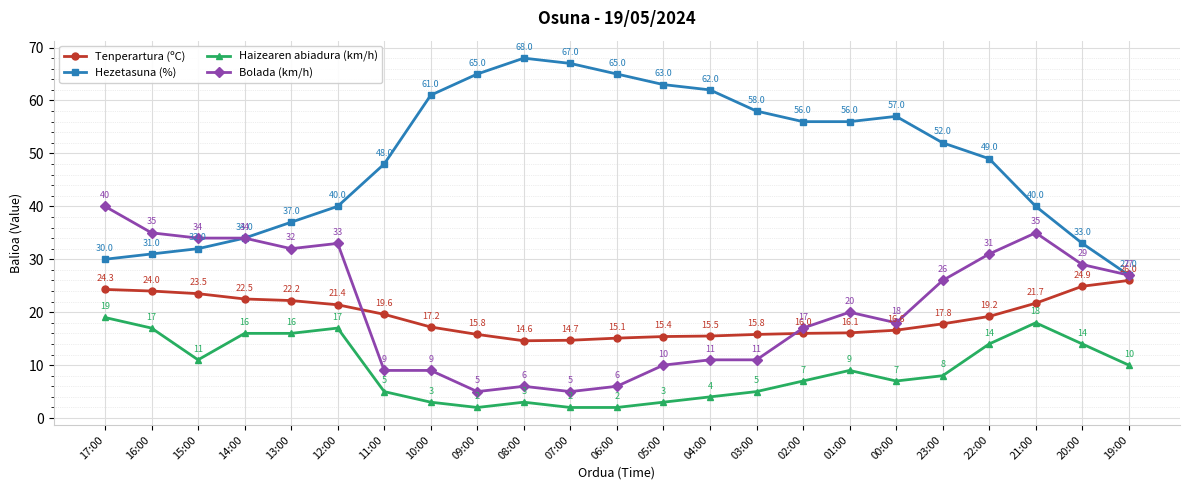

Reading left to right, extract all data points from this chart.

Tenperartura (ºC): 24.3	24.0	23.5	22.5	22.2	21.4	19.6	17.2	15.8	14.6	14.7	15.1	15.4	15.5	15.8	16.0	16.1	16.6	17.8	19.2	21.7	24.9	26.0
Hezetasuna (%): 30.0	31.0	32.0	34.0	37.0	40.0	48.0	61.0	65.0	68.0	67.0	65.0	63.0	62.0	58.0	56.0	56.0	57.0	52.0	49.0	40.0	33.0	27.0
Haizearen abiadura (km/h): 19.0	17.0	11.0	16.0	16.0	17.0	5.0	3.0	2.0	3.0	2.0	2.0	3.0	4.0	5.0	7.0	9.0	7.0	8.0	14.0	18.0	14.0	10.0
Bolada (km/h): 40.0	35.0	34.0	34.0	32.0	33.0	9.0	9.0	5.0	6.0	5.0	6.0	10.0	11.0	11.0	17.0	20.0	18.0	26.0	31.0	35.0	29.0	27.0